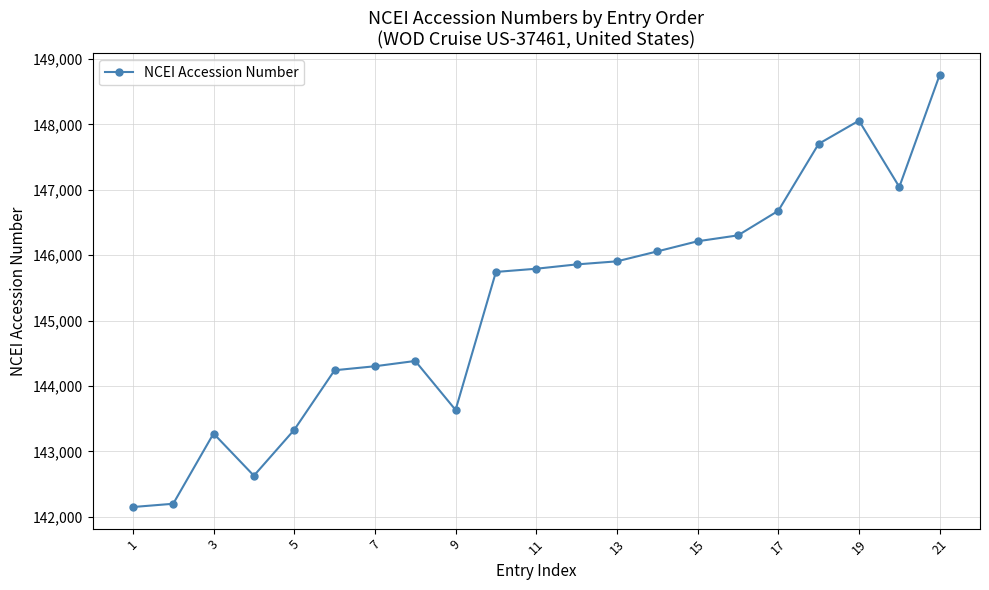

Count the number of categories in the chart.

21